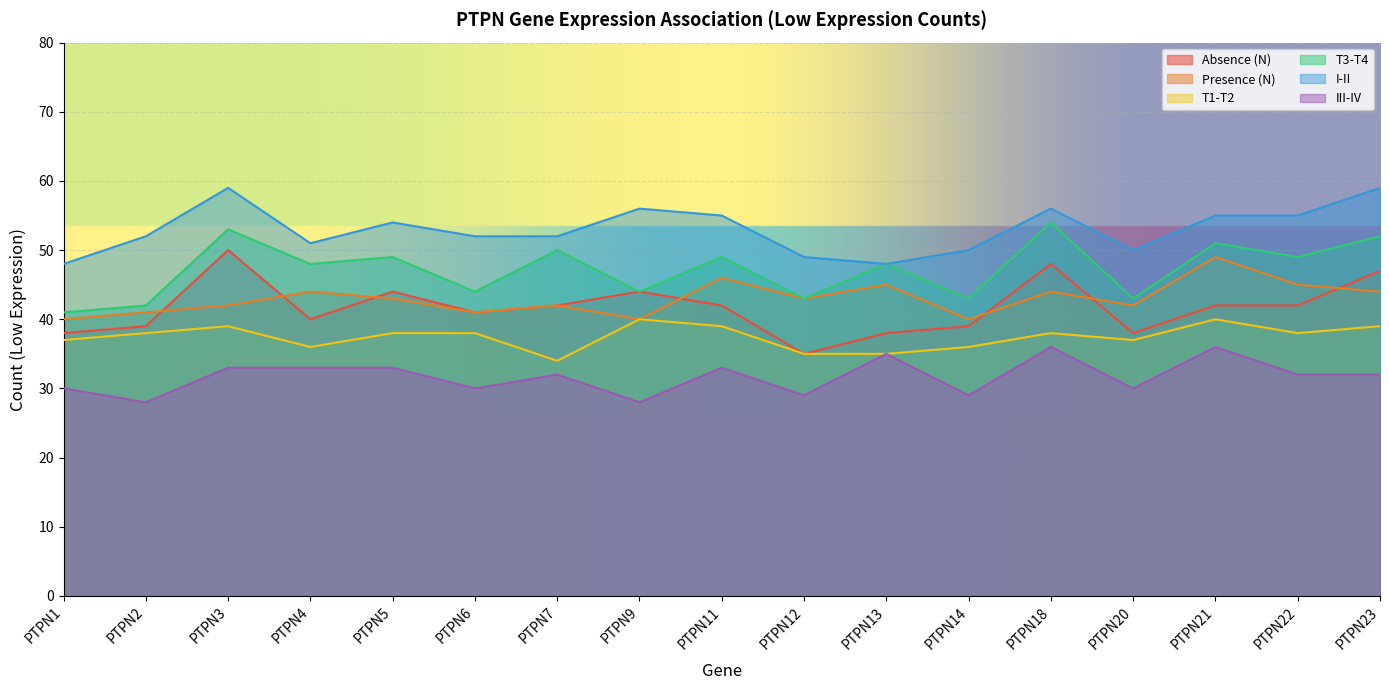

What are all the series names shown in the legend?

Absence (N), Presence (N), T1-T2, T3-T4, I-II, III-IV